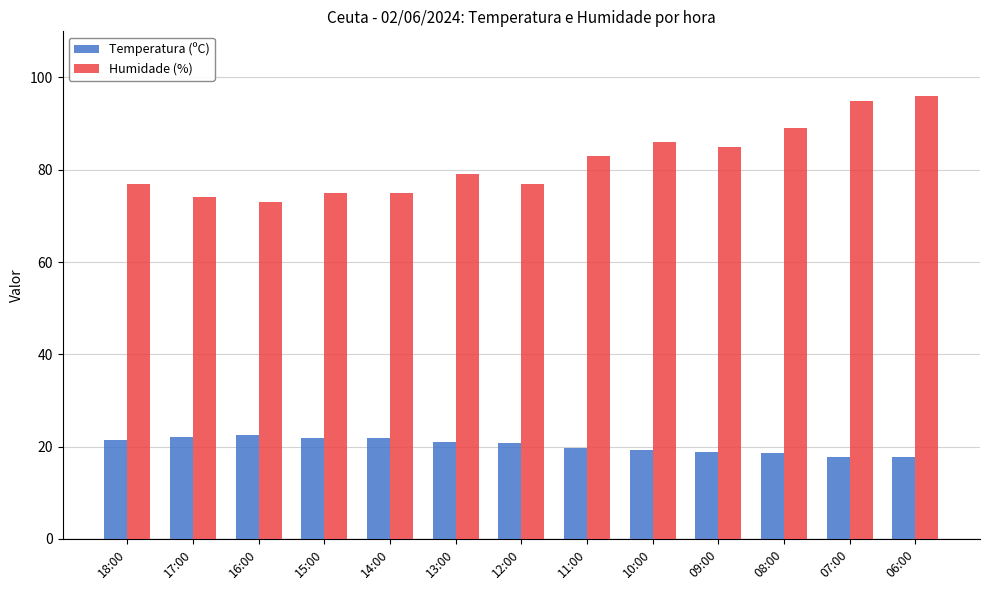

At 15:00, list the series in order from smallest to largest.

Temperatura (ºC), Humidade (%)